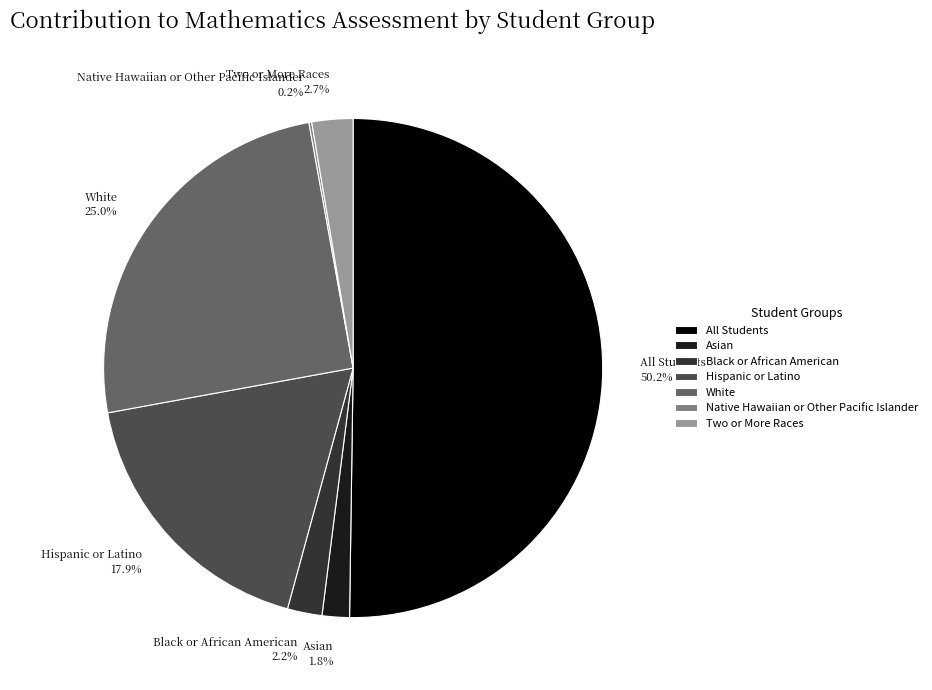

What is the ratio of the value at Two or More Races to the value at Black or African American?

1.2